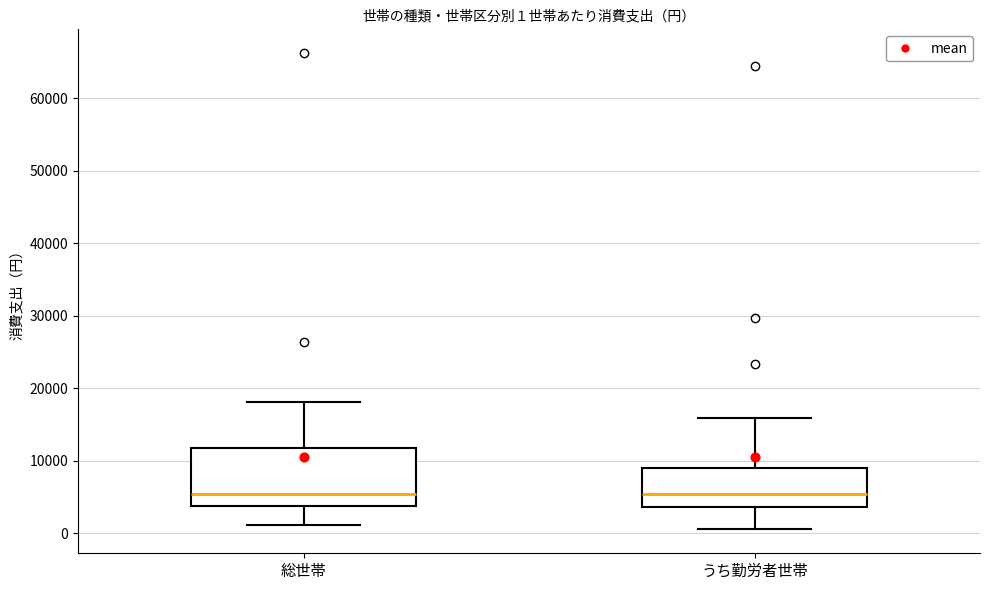

Which box is the tallest, from its lower edge to its upper edge?

総世帯